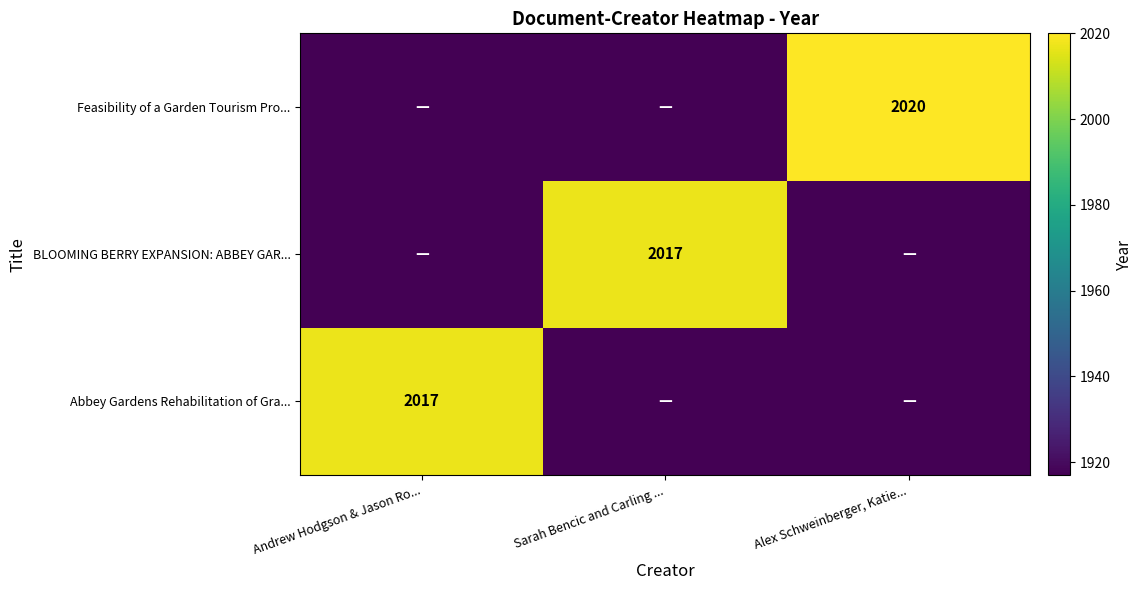

Is it true that Abbey Gardens Rehabilitation of Gra... equals 2017 at Andrew Hodgson & Jason Ro...?

True